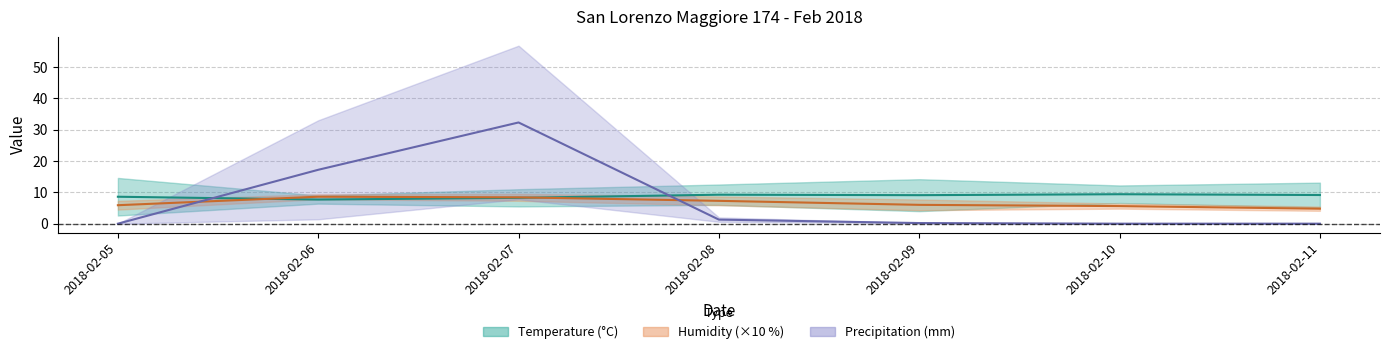

Reading left to right, transcribe all the data shown in this chart.

Temp Min: 2018-02-05=8.6	2018-02-06=7.7	2018-02-07=8.2	2018-02-08=9.2	2018-02-09=9.1	2018-02-10=9.4	2018-02-11=9.2
Humidity Min: 2018-02-05=5.9	2018-02-06=8.6	2018-02-07=8.4	2018-02-08=7.3	2018-02-09=6.0	2018-02-10=5.6	2018-02-11=4.8
Pluvio Mean: 2018-02-05=0.0	2018-02-06=17.2	2018-02-07=32.3	2018-02-08=1.3	2018-02-09=0.2	2018-02-10=0.0	2018-02-11=0.0